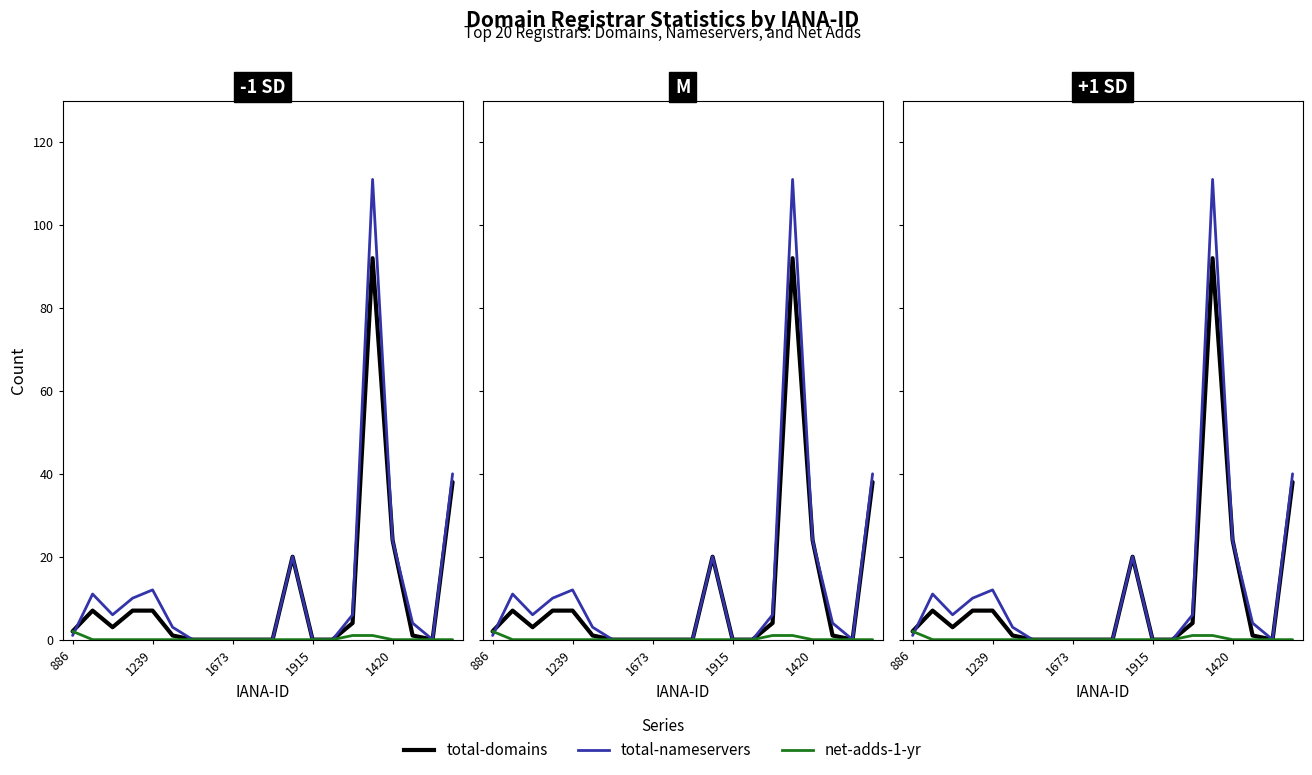

What are all the series names shown in the legend?

total-domains, total-nameservers, net-adds-1-yr